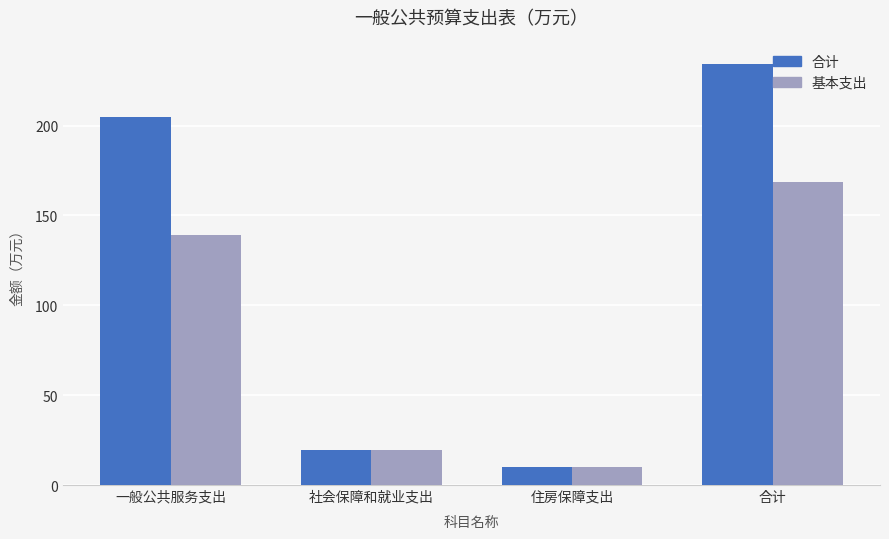

What is the label of the 1st bar from the right?

合计